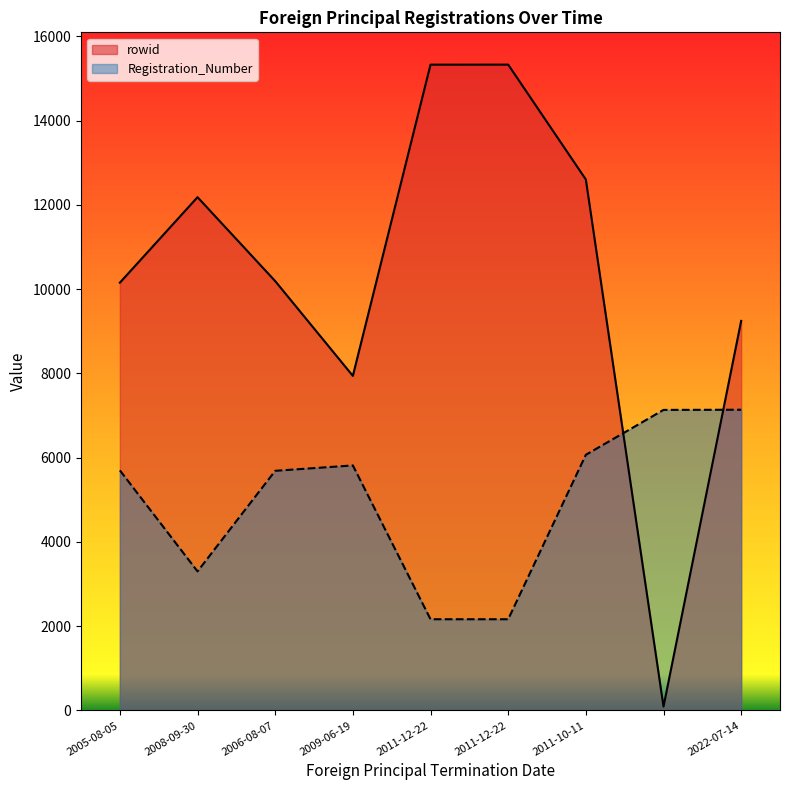

What is the difference between the maximum and minimum values in the Registration_Number series?

4974